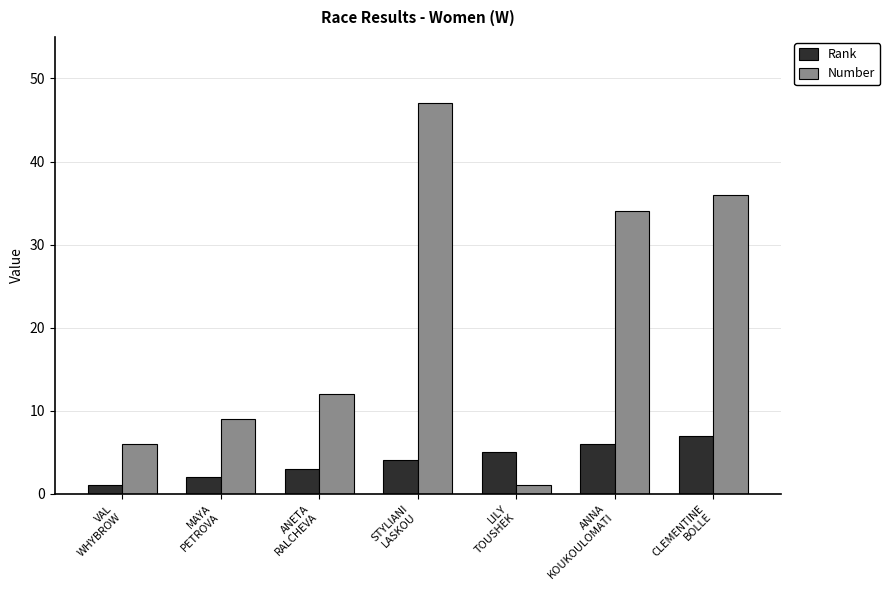

How many bars are there in each group?

2